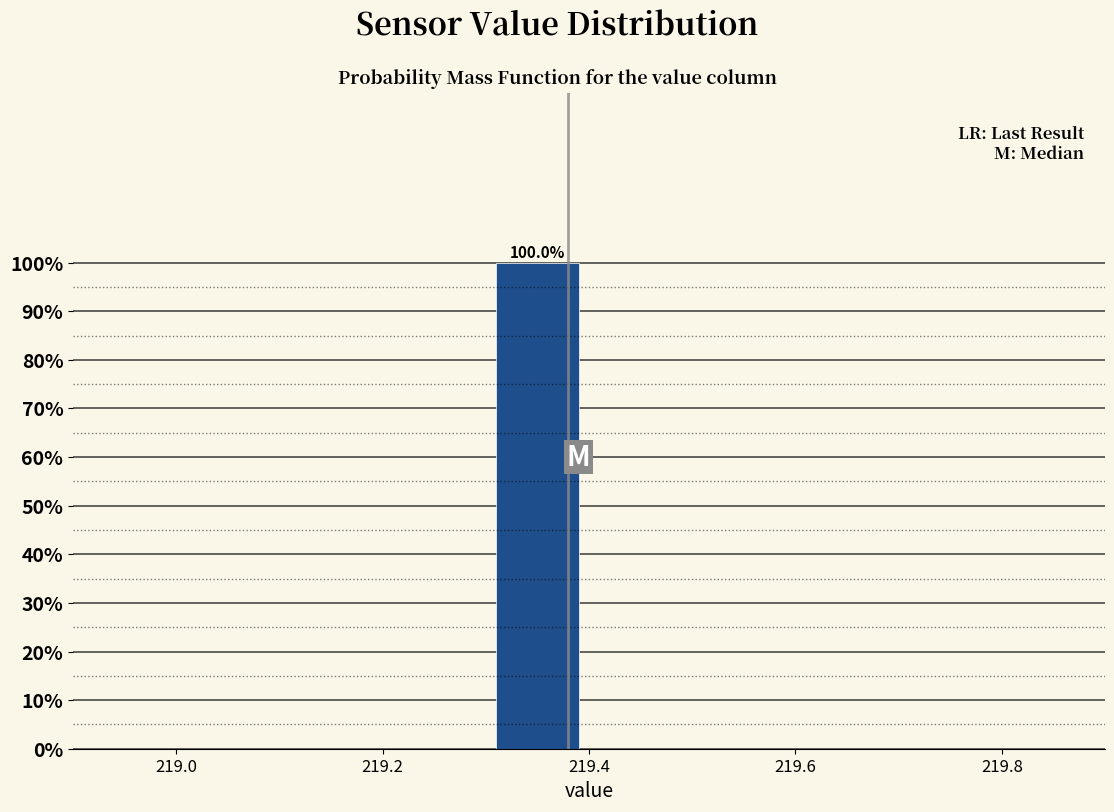

Over which range of the x-axis is the bar tallest?

219.3 to 219.4